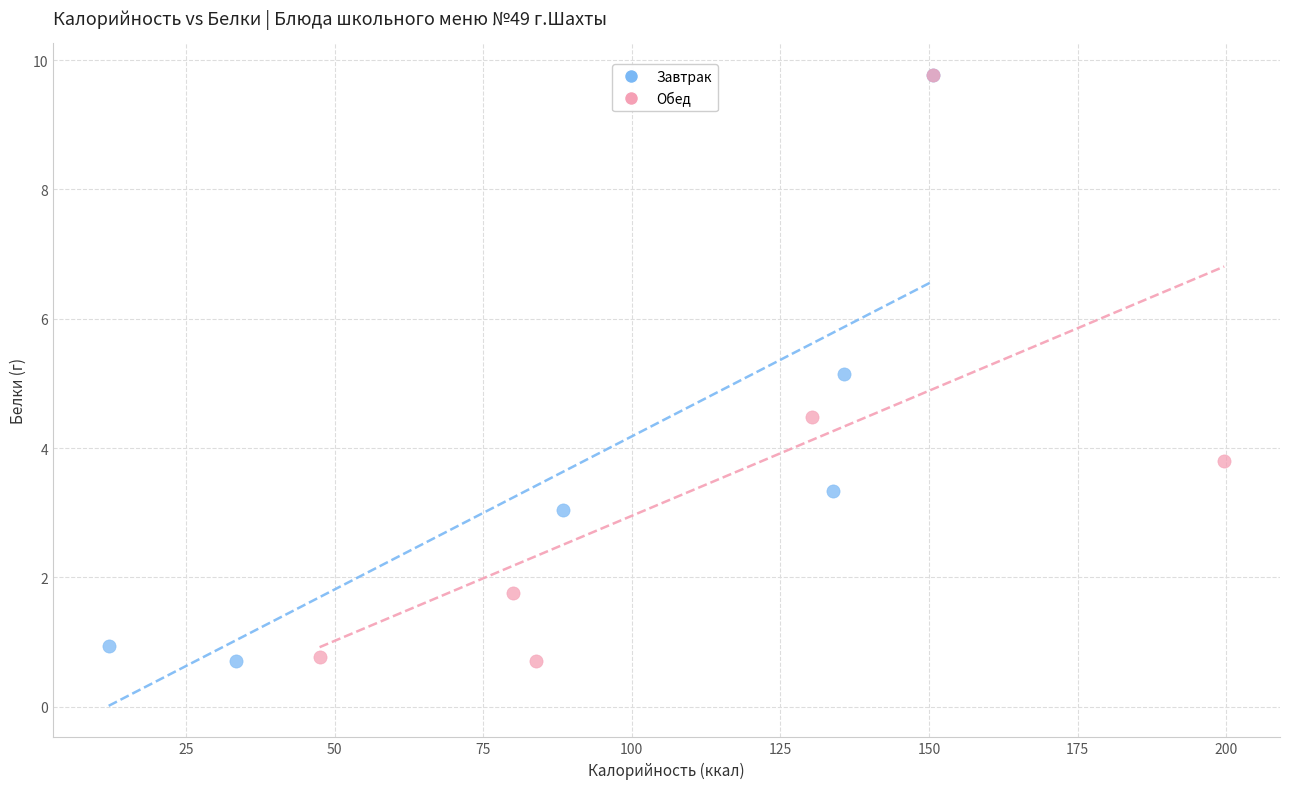

What are all the series names shown in the legend?

Завтрак, Обед